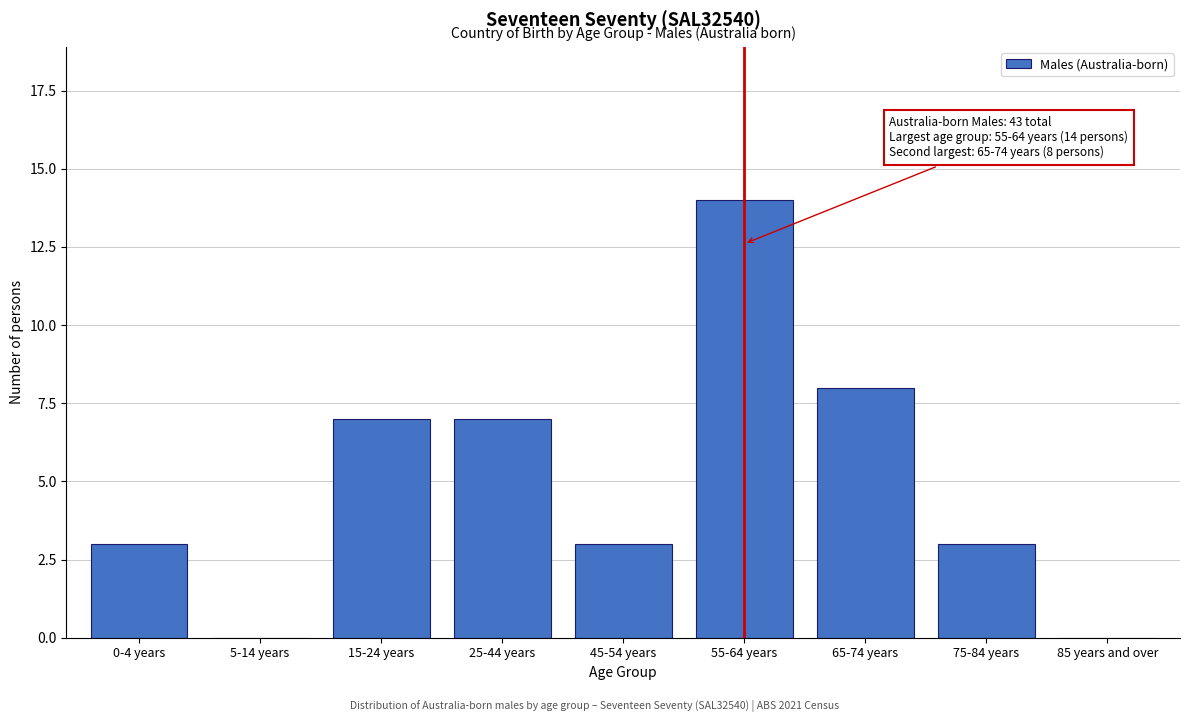

Reading left to right, what are all the values shown in this chart?

0-4 years=3	5-14 years=0	15-24 years=7	25-44 years=7	45-54 years=3	55-64 years=14	65-74 years=8	75-84 years=3	85 years and over=0